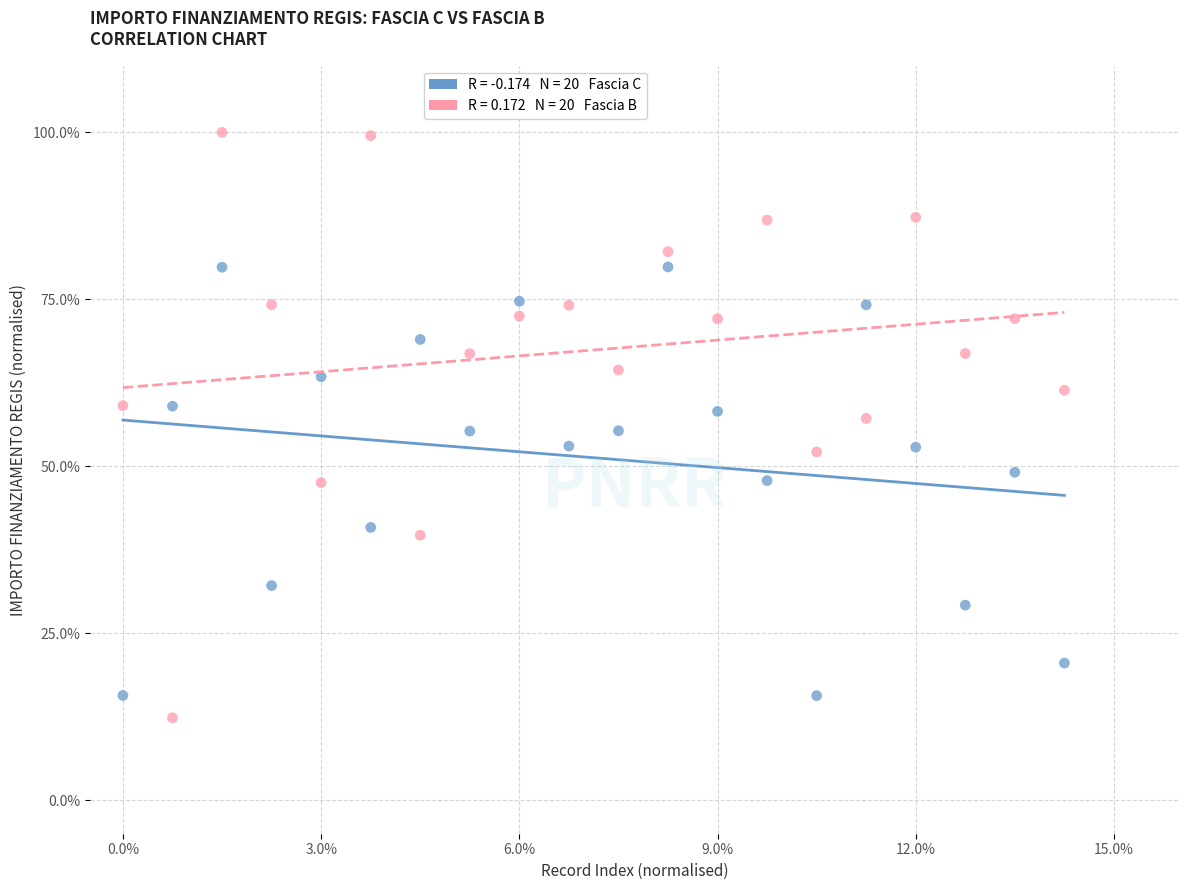

Across all data points, what is the range of X values (max minus min)?

14.2